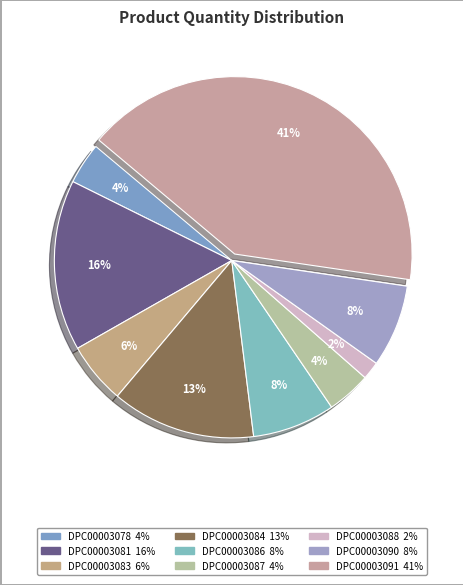

What is the change in value from DPC00003086 to DPC00003091?

+1585